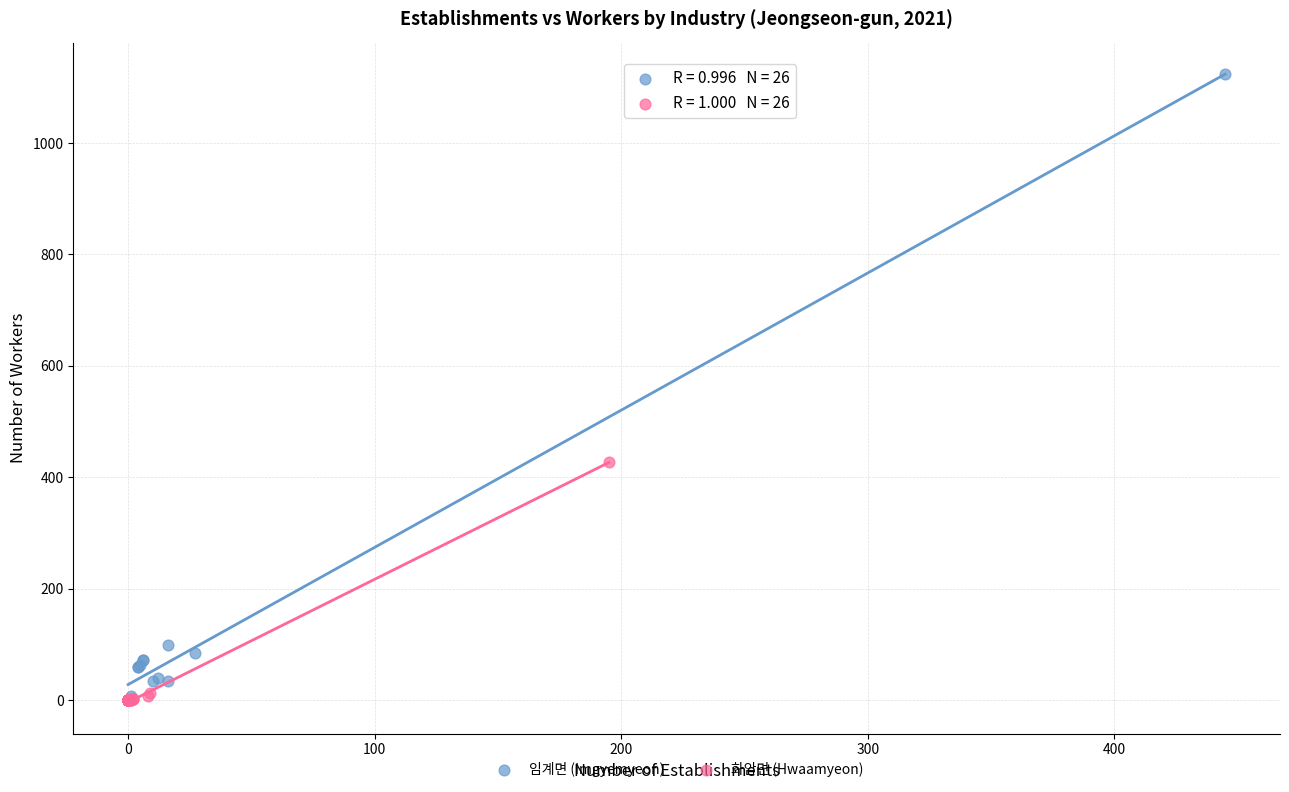

Which series has the largest Y range (max minus min)?

임계면 (Imgyemyeon)